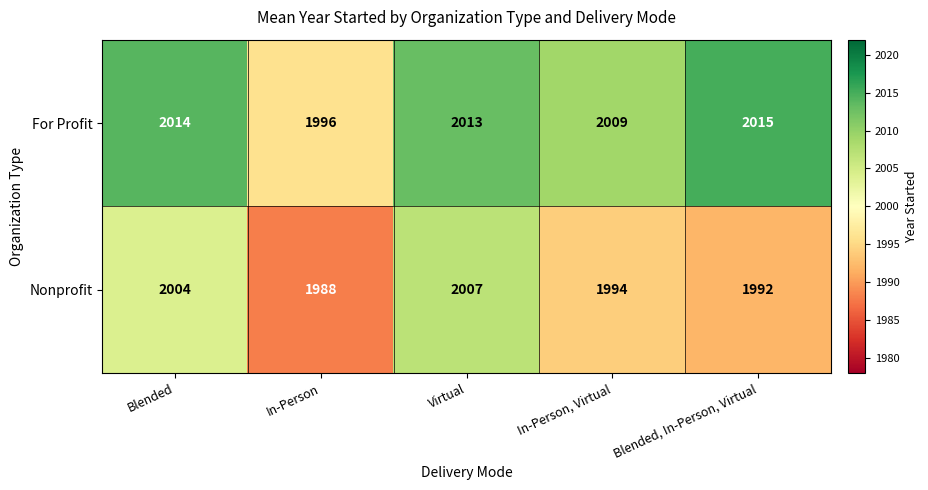

The Nonprofit series shows 2007 at Virtual. True or false?

True